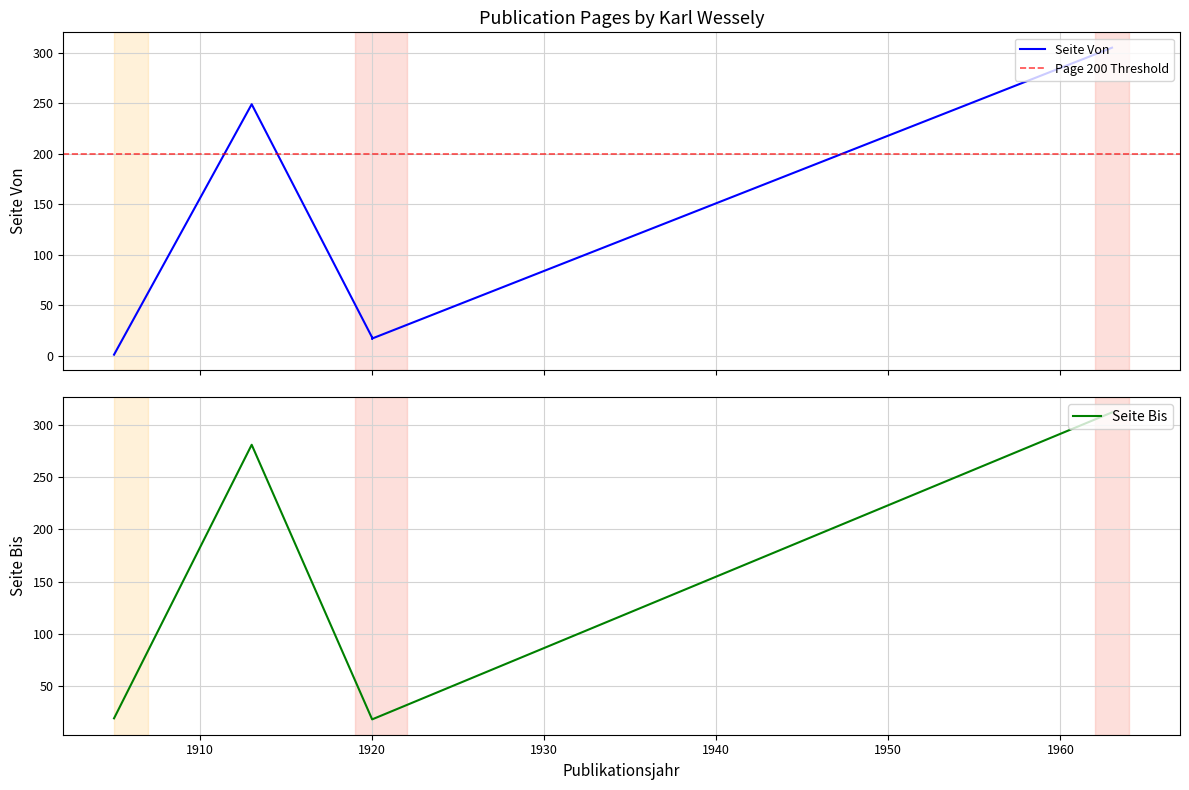

What is the sum of the Seite Bis values at 1963 and 1905?

331